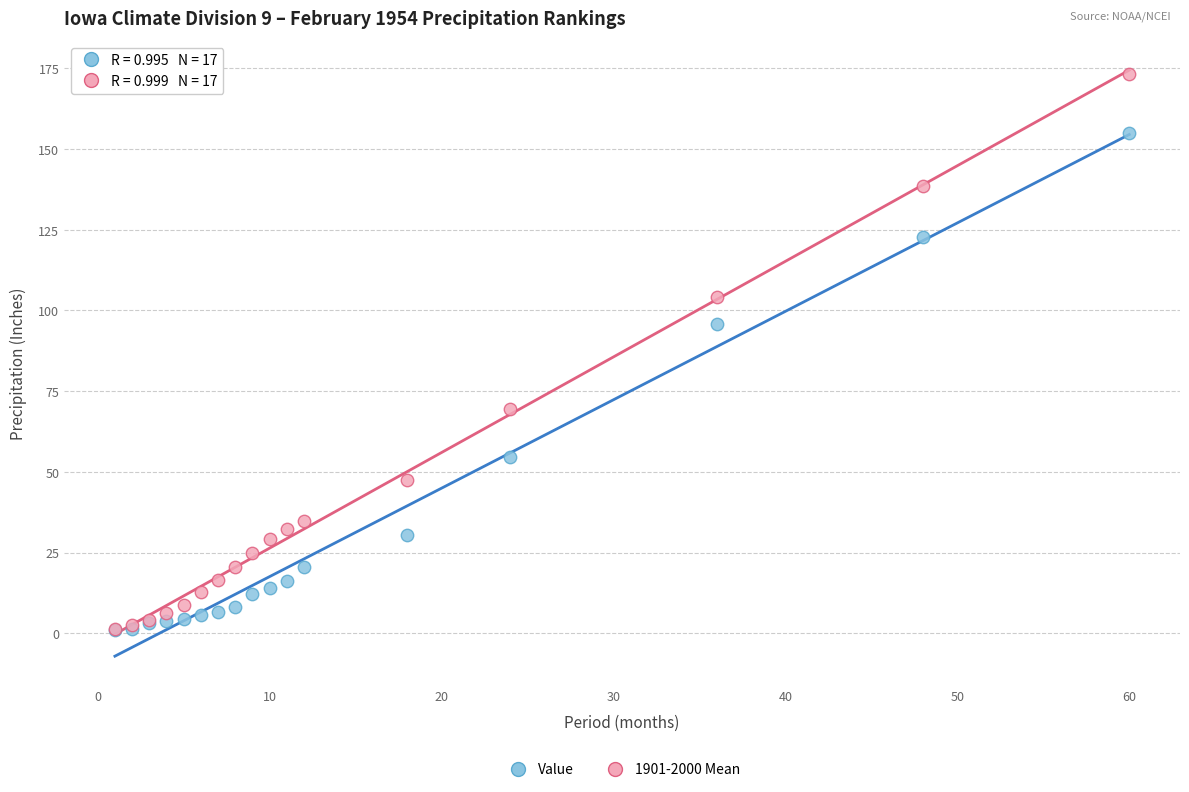

In the Value series, what Y value is closest to 78?

95.9